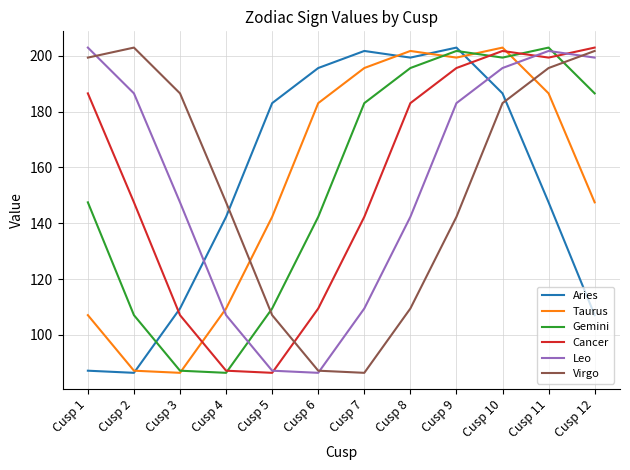

What is the spread (max minus min) of values at Cusp 7?

115.3